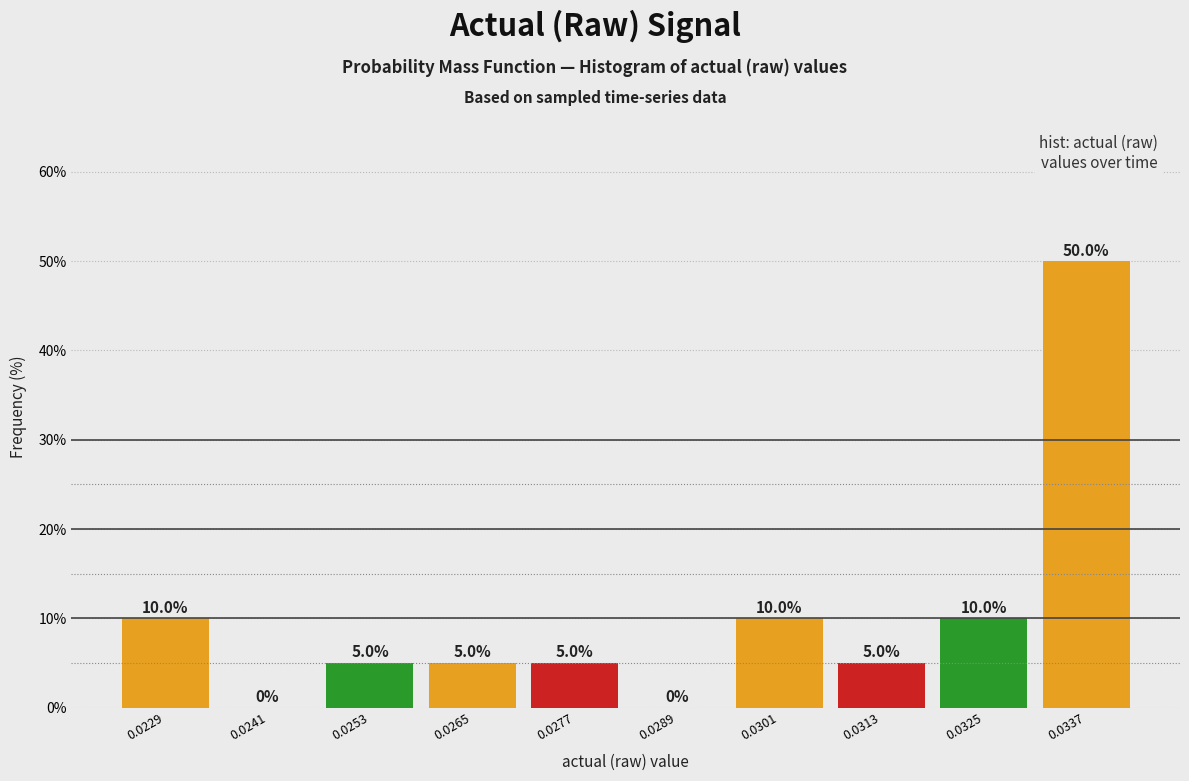

Reading right to left, extract all data points from this chart.

0.0337=50	0.0325=10	0.0313=5	0.0301=10	0.0289=0	0.0277=5	0.0265=5	0.0253=5	0.0241=0	0.0229=10